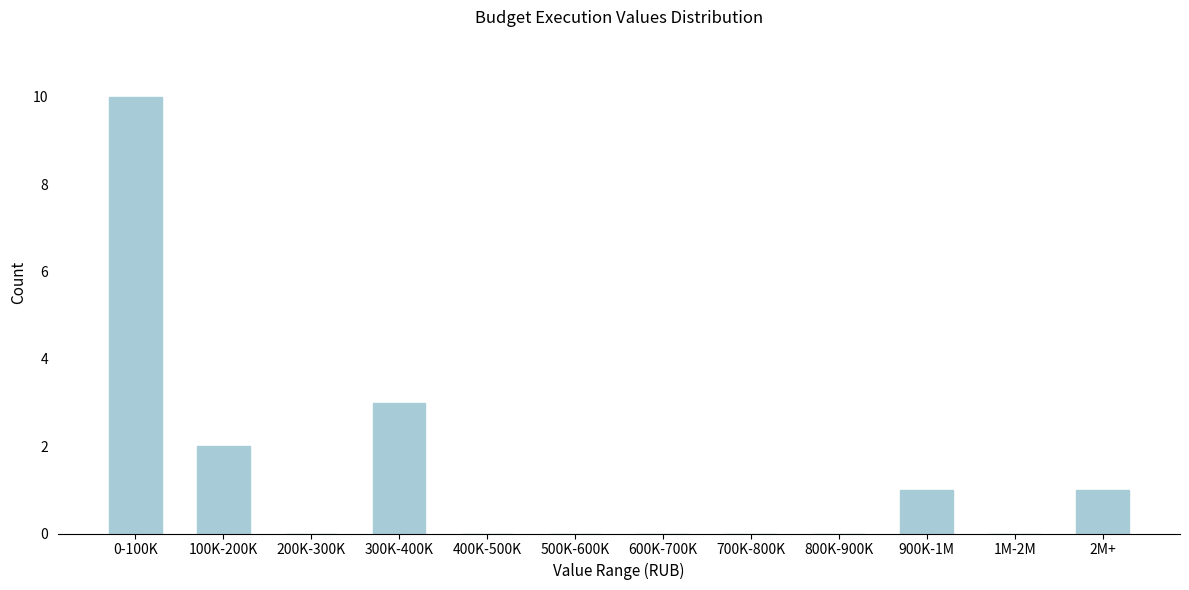

Reading left to right, extract all data points from this chart.

0-100K=10	100K-200K=2	200K-300K=0	300K-400K=3	400K-500K=0	500K-600K=0	600K-700K=0	700K-800K=0	800K-900K=0	900K-1M=1	1M-2M=0	2M+=1